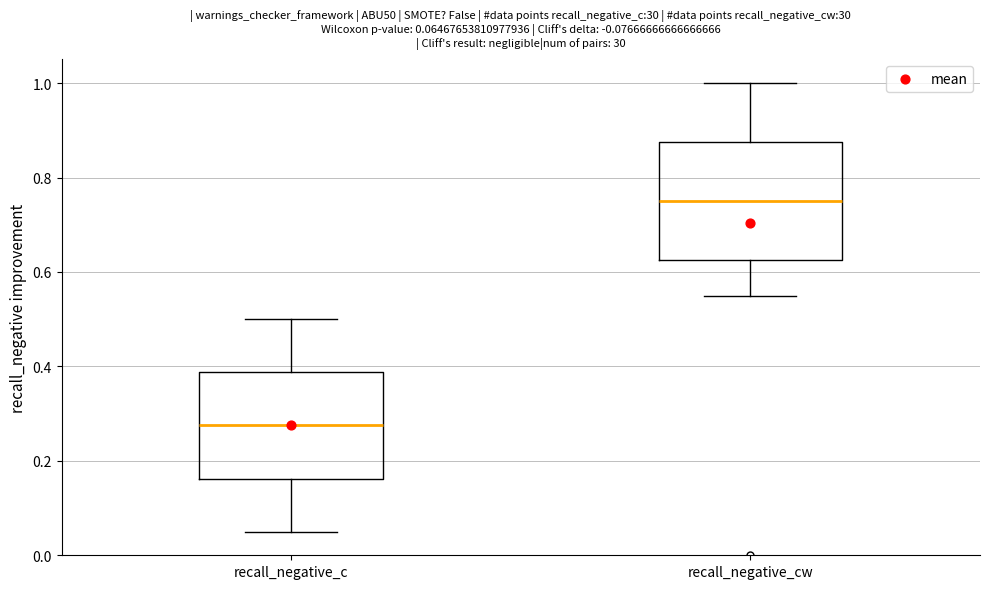

Which box's median line is the highest?

recall_negative_cw